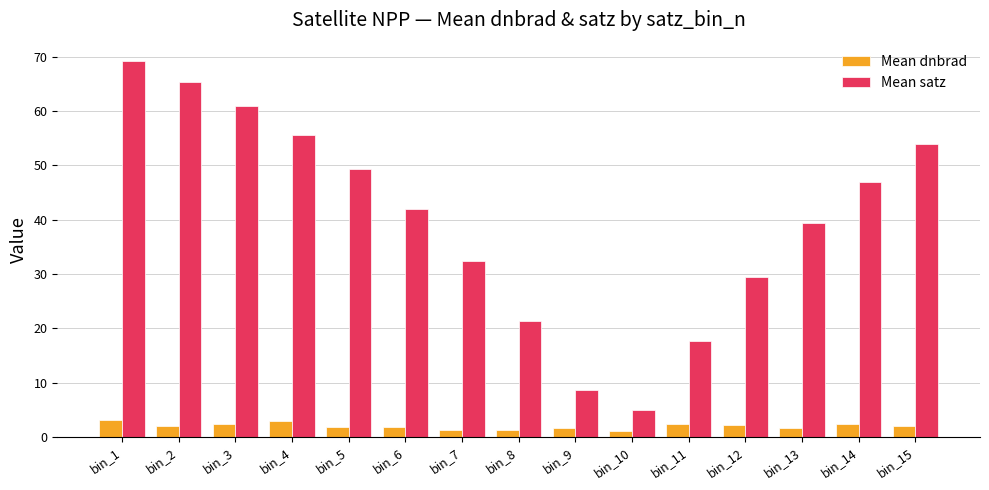

What is the minimum value shown in the chart?

1.0